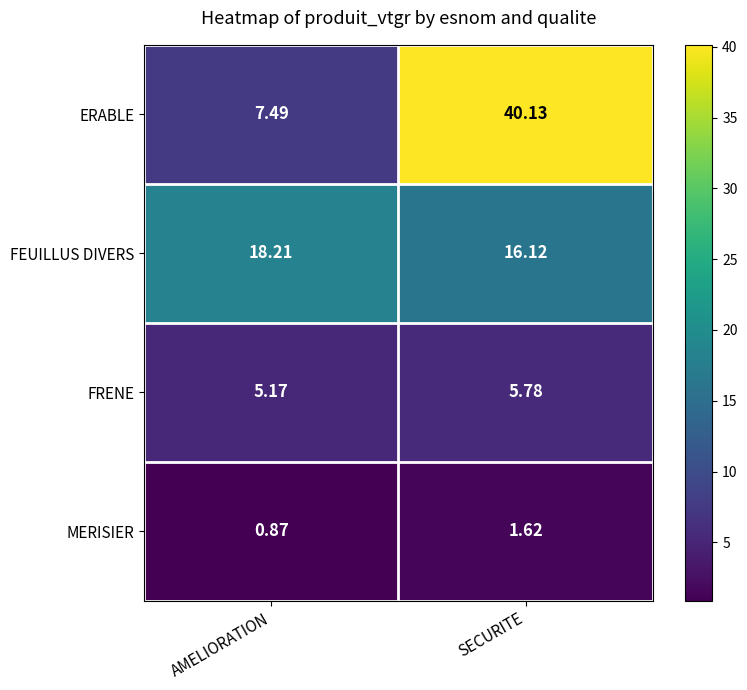

Which series has the largest range (max minus min)?

ERABLE